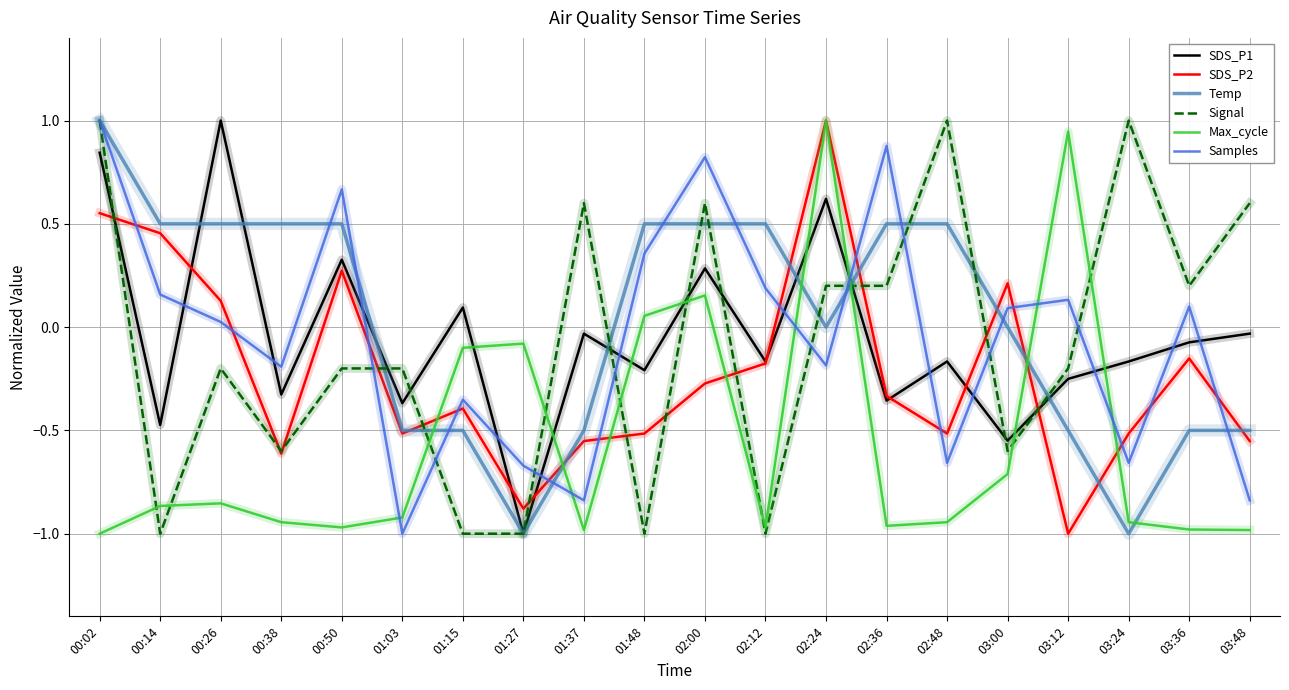

How many times do Max_cycle and Signal cross each other?

10